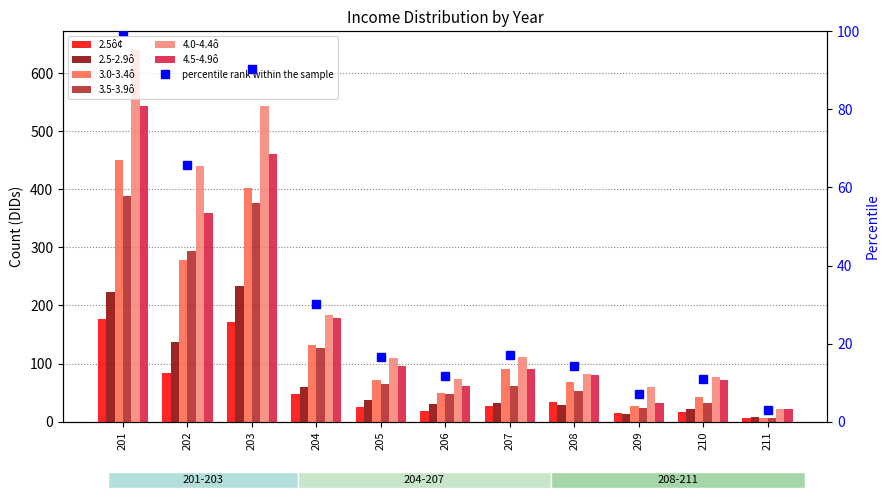

Are the bars grouped side by side (vs. stacked)?

Yes